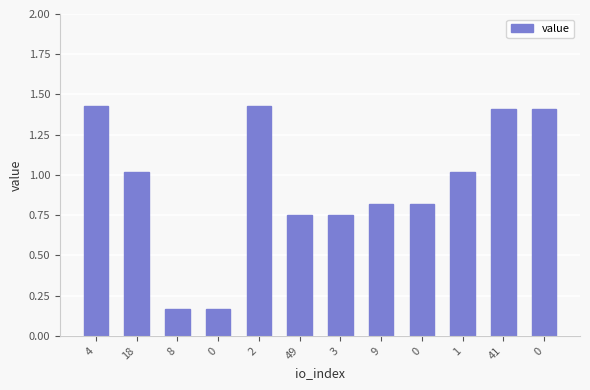

How many categories are shown in the chart?

12